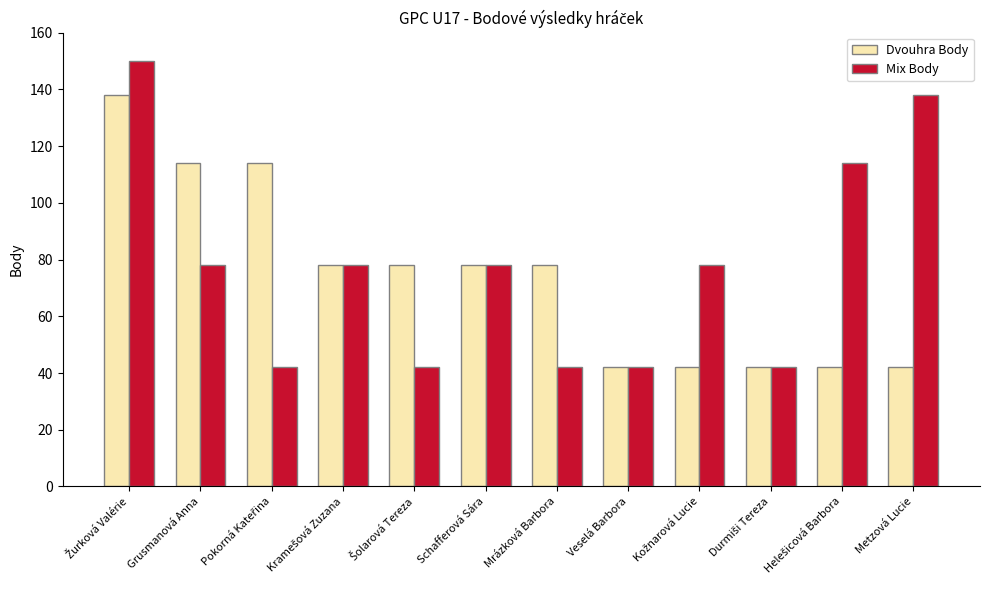

Rank the series at Mrázková Barbora from lowest to highest value.

Mix Body, Dvouhra Body